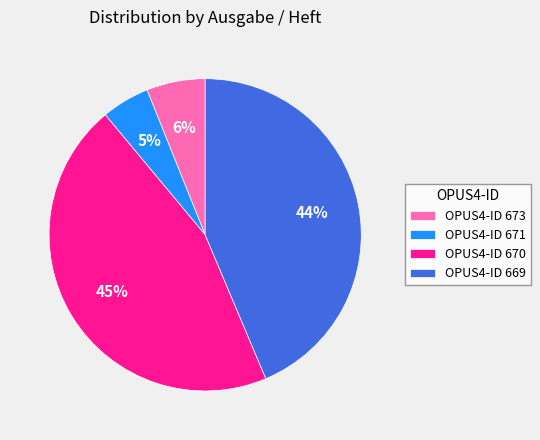

Do OPUS4-ID 670 and OPUS4-ID 673 together represent more than half of the pie?

Yes